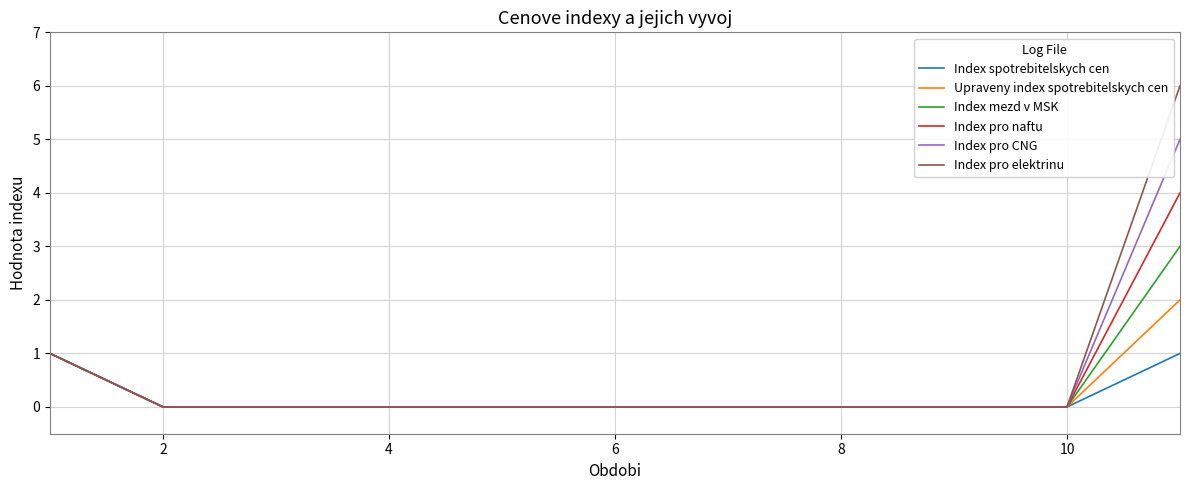

What is the difference between the maximum and minimum values in the Index pro naftu series?

4